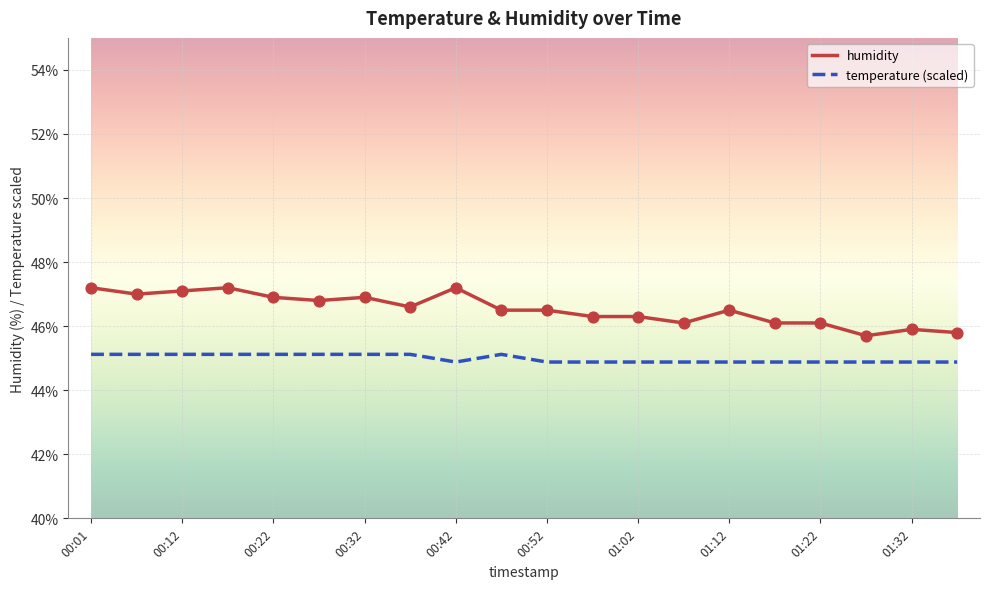

What are all the series names shown in the legend?

humidity, temperature (scaled)